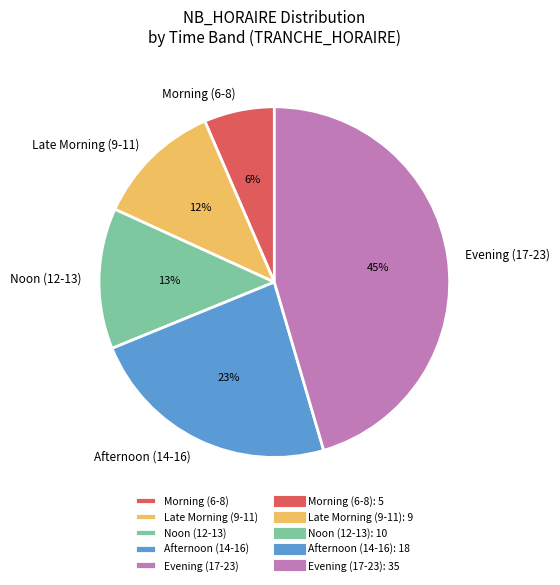

Combined, do Afternoon (14-16) and Evening (17-23) account for over 50%?

Yes